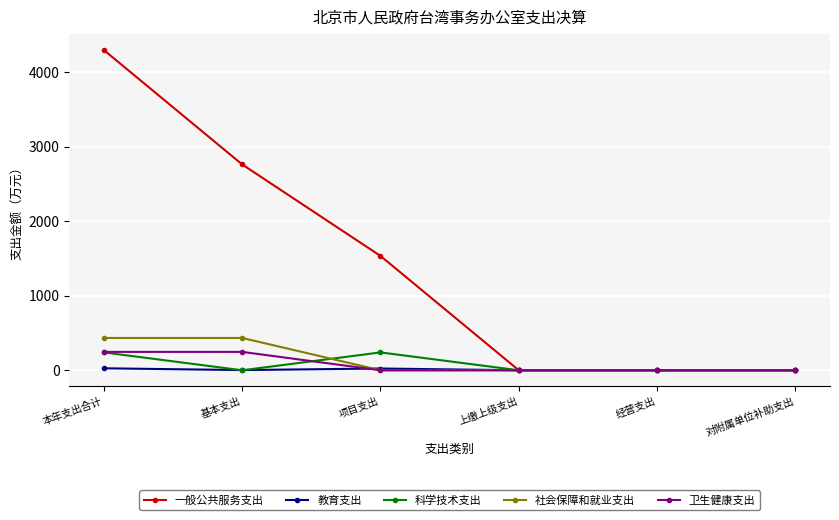

Which category has the highest value across all series?

本年支出合计